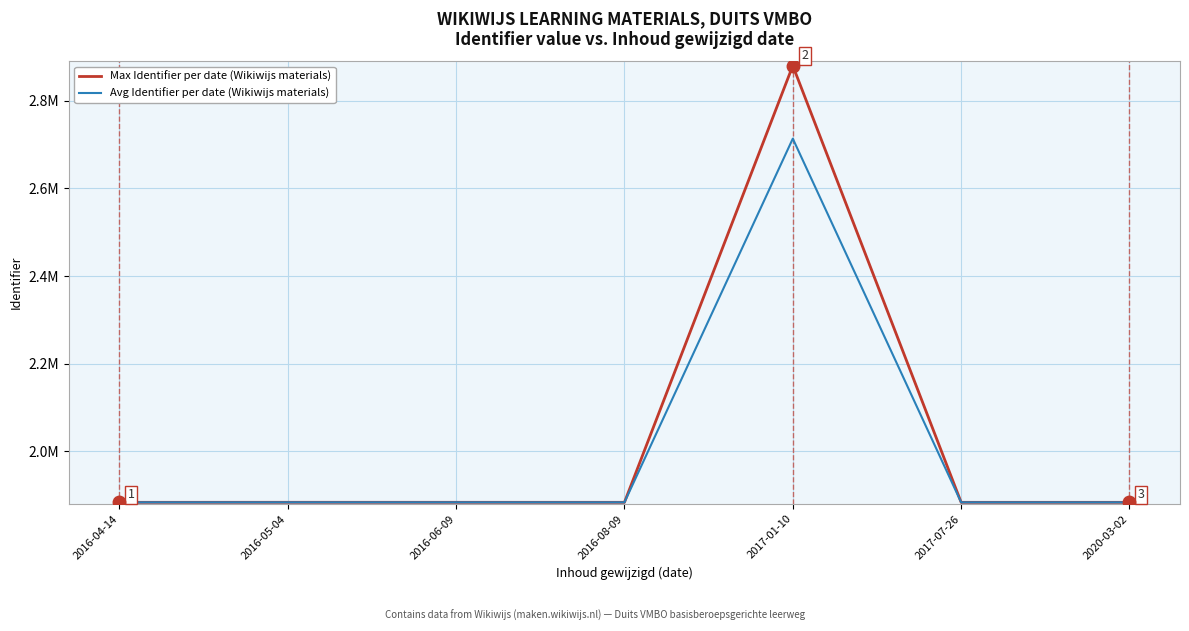

In Max Identifier per date (Wikiwijs materials), how many points are lower than both neighbors (excluding endpoints)?

1